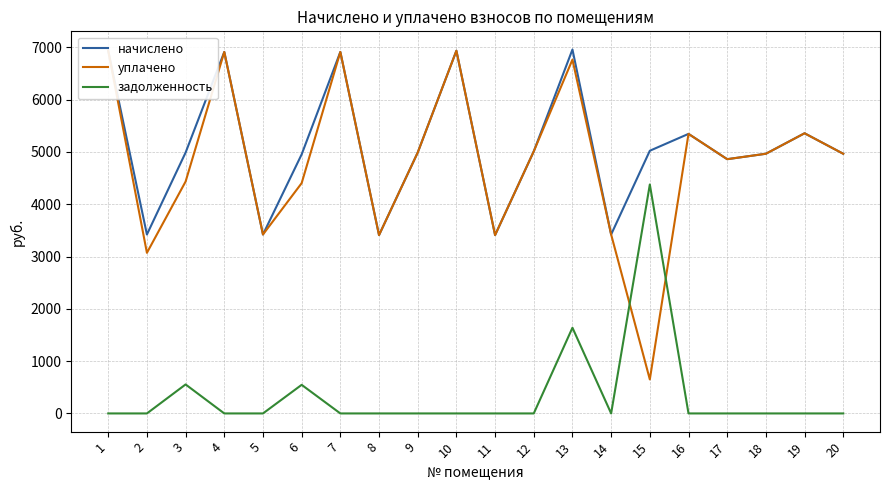

How many intersections are there between уплачено and задолженность?

2